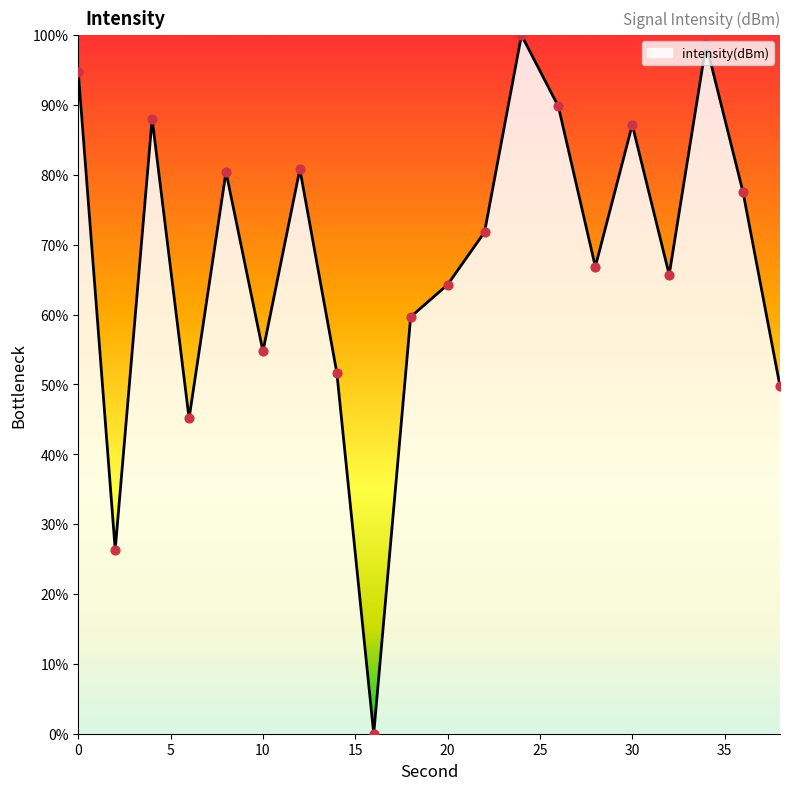

What is the difference between the maximum and minimum values?

100.0